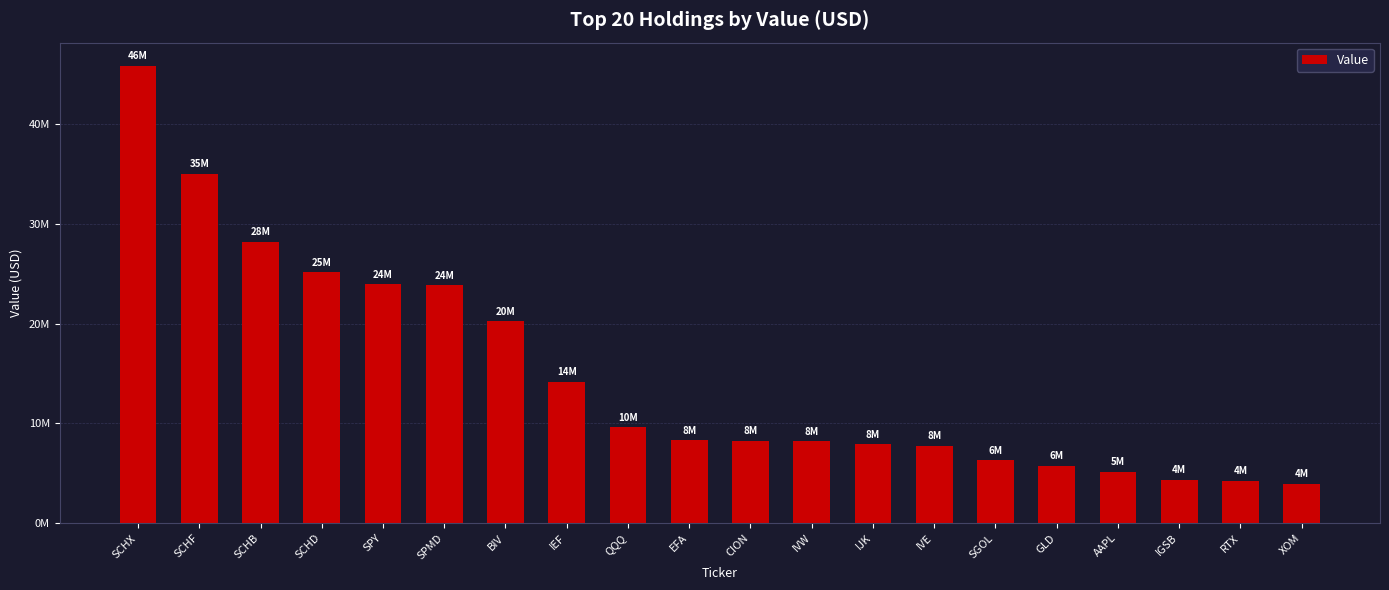

Are the bars horizontal?

No